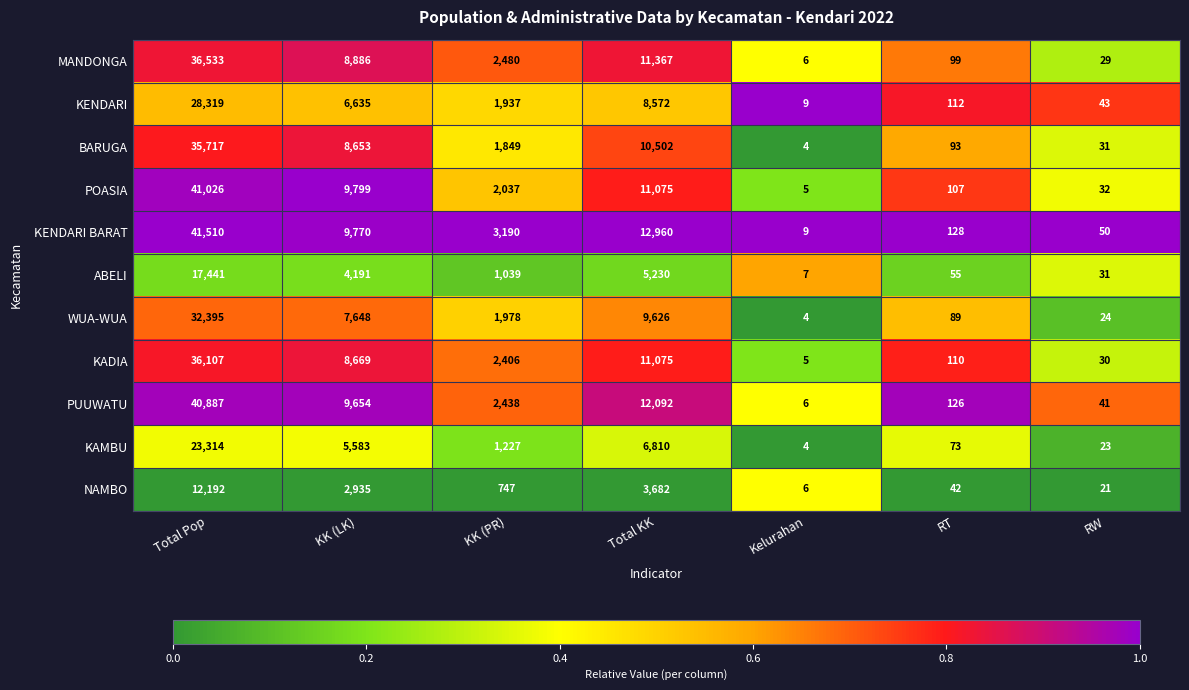

Which label corresponds to the smallest value in the chart?

Kelurahan